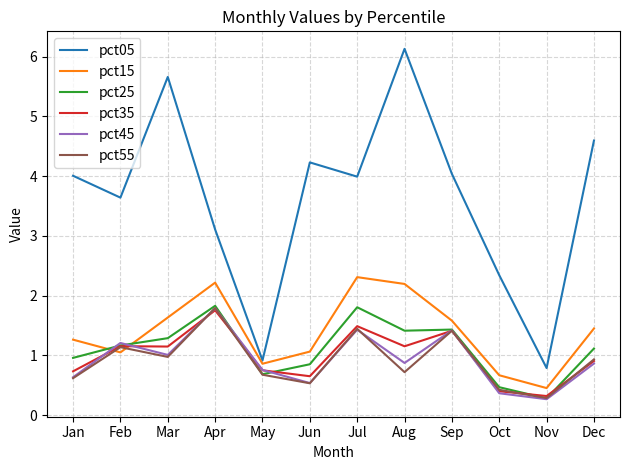

Which series has the widest spread of values?

pct05